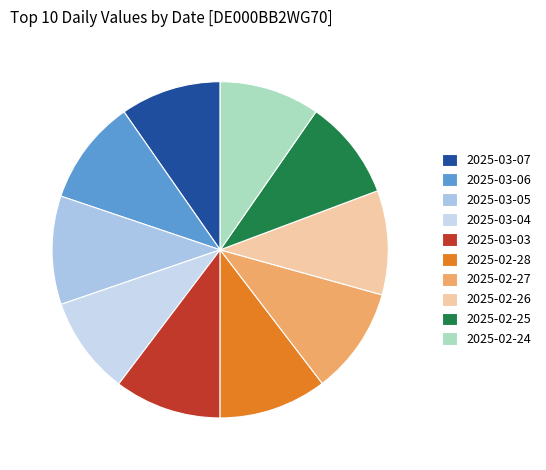

Is it true that 2025-03-05 is 22% of the pie?

False